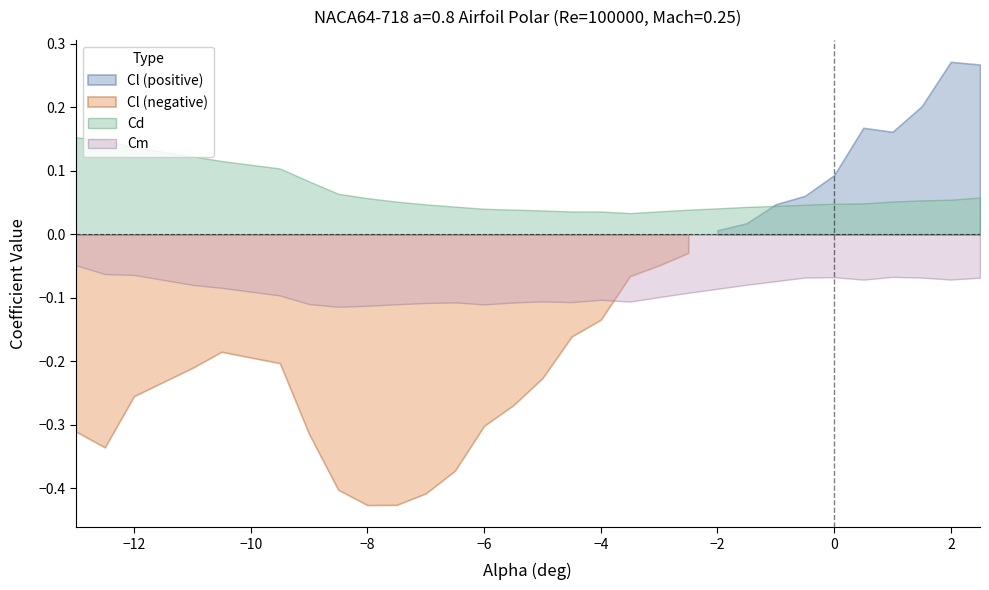

Reading right to left, list all the values displayed in this chart.

Cl: 2.5=0.3	2=0.3	1.5=0.2	1=0.2	0.5=0.2	0=0.1	-0.5=0.1	-1=0.0	-1.5=0.0	-2=0.0	-2.5=-0.0	-3=-0.0	-3.5=-0.1	-4=-0.1	-4.5=-0.2	-5=-0.2	-5.5=-0.3	-6=-0.3	-6.5=-0.4	-7=-0.4	-7.5=-0.4	-8=-0.4	-8.5=-0.4	-9=-0.3	-9.5=-0.2	-10.5=-0.2	-11=-0.2	-12=-0.3	-12.5=-0.3	-13=-0.3
Cd: 2.5=0.1	2=0.1	1.5=0.1	1=0.1	0.5=0.0	0=0.0	-0.5=0.0	-1=0.0	-1.5=0.0	-2=0.0	-2.5=0.0	-3=0.0	-3.5=0.0	-4=0.0	-4.5=0.0	-5=0.0	-5.5=0.0	-6=0.0	-6.5=0.0	-7=0.0	-7.5=0.1	-8=0.1	-8.5=0.1	-9=0.1	-9.5=0.1	-10.5=0.1	-11=0.1	-12=0.1	-12.5=0.1	-13=0.2
Cm: 2.5=-0.1	2=-0.1	1.5=-0.1	1=-0.1	0.5=-0.1	0=-0.1	-0.5=-0.1	-1=-0.1	-1.5=-0.1	-2=-0.1	-2.5=-0.1	-3=-0.1	-3.5=-0.1	-4=-0.1	-4.5=-0.1	-5=-0.1	-5.5=-0.1	-6=-0.1	-6.5=-0.1	-7=-0.1	-7.5=-0.1	-8=-0.1	-8.5=-0.1	-9=-0.1	-9.5=-0.1	-10.5=-0.1	-11=-0.1	-12=-0.1	-12.5=-0.1	-13=-0.0